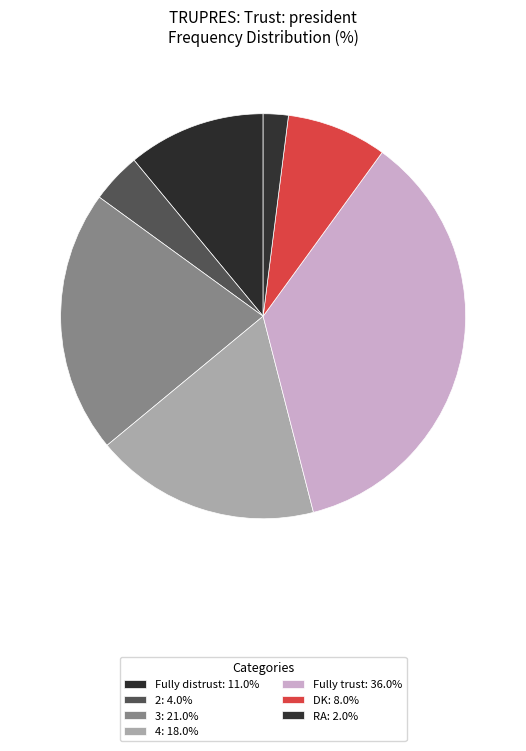

Rank the categories by value from lowest to highest.

RA, 2, DK, Fully distrust, 4, 3, Fully trust